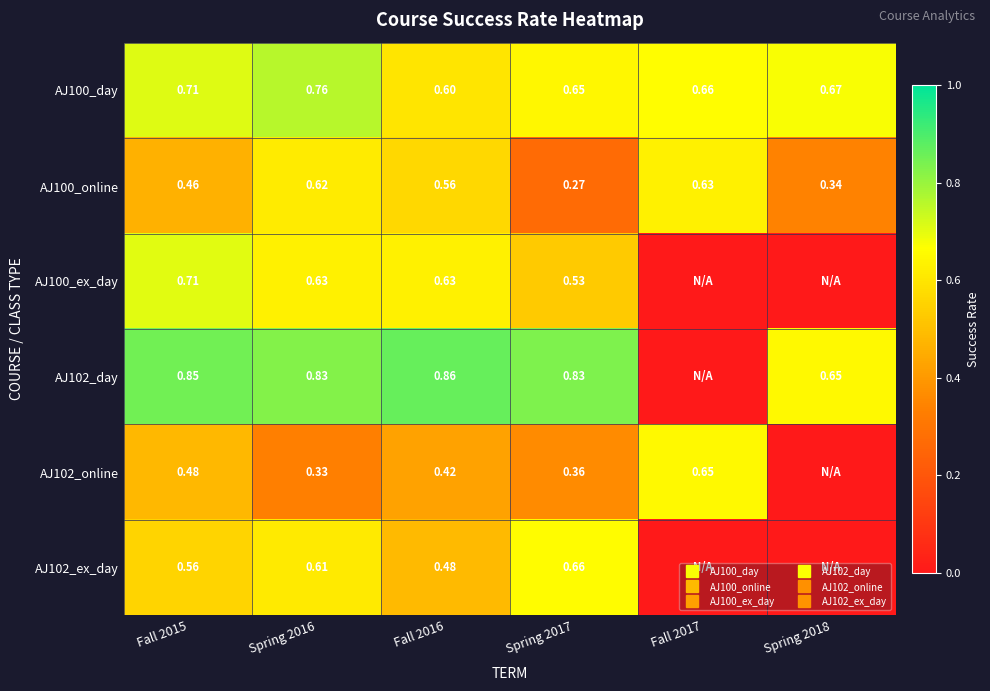

Is it true that AJ100_online equals 0.2 at Spring 2017?

False